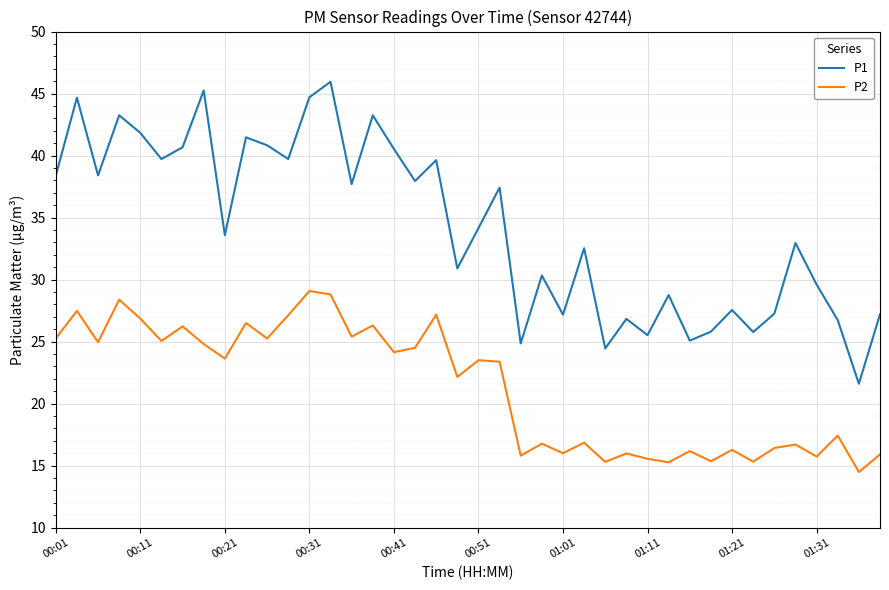

What is the maximum value shown in the chart?

46.0